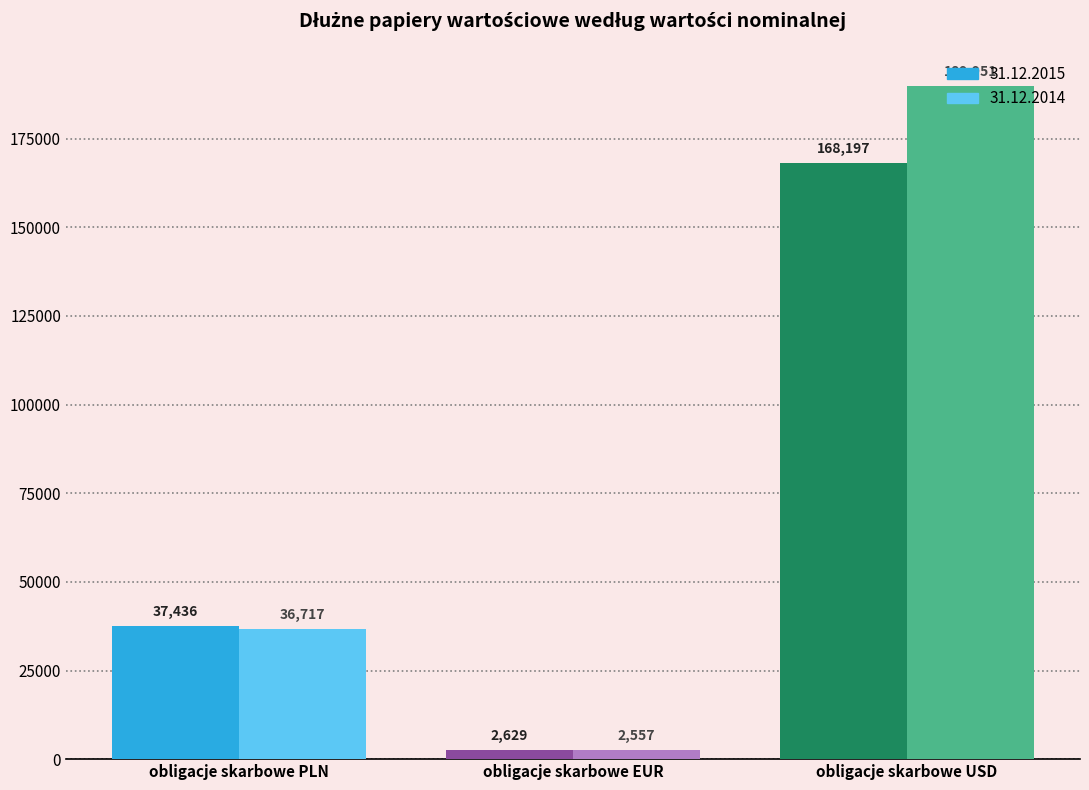

What is the label of the 2nd bar from the right?

obligacje skarbowe EUR